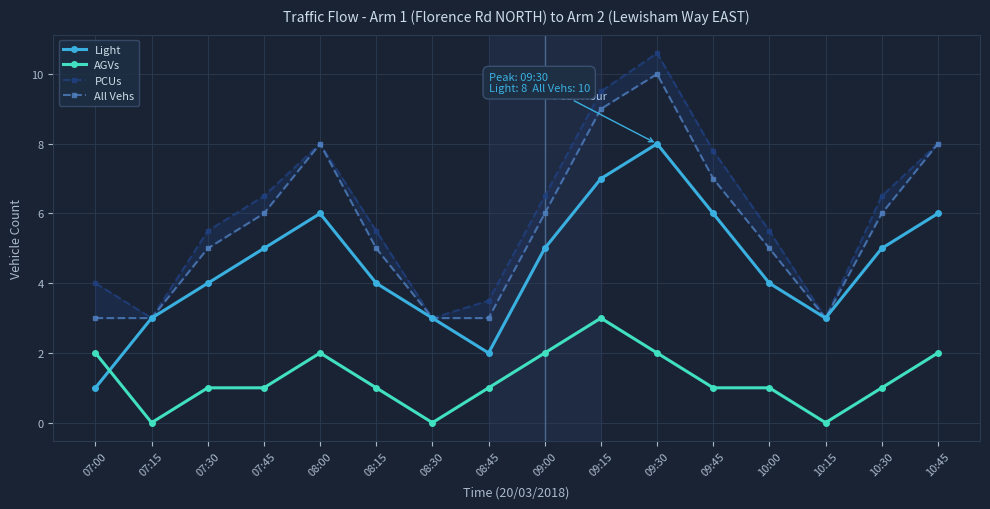

Does the chart display data point markers on the line(s)?

Yes